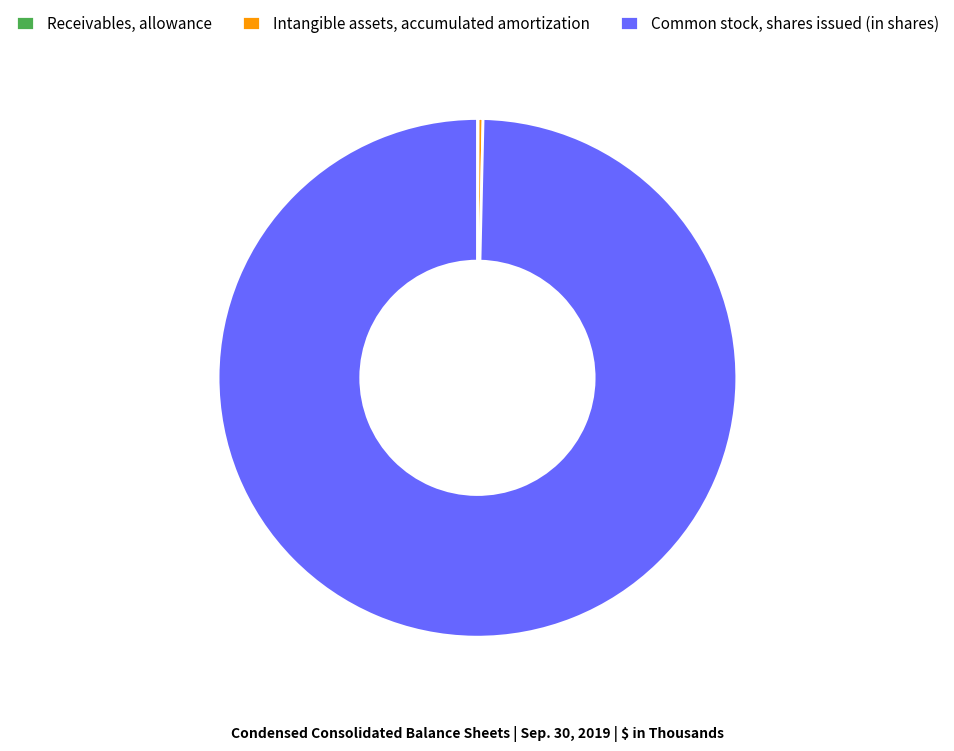

Which slice is the largest?

Common stock, shares issued (in shares)